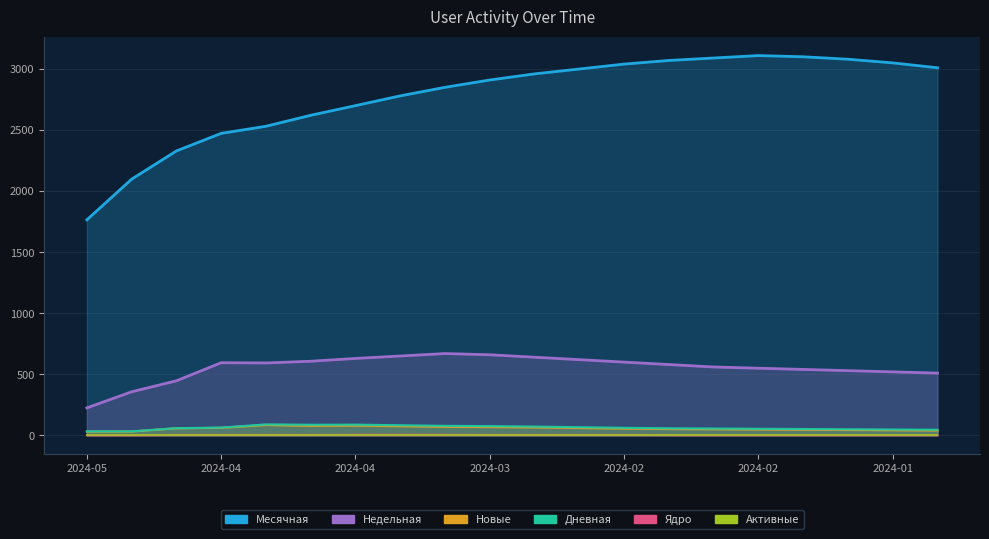

What position from the left is 2024-02-24?

13